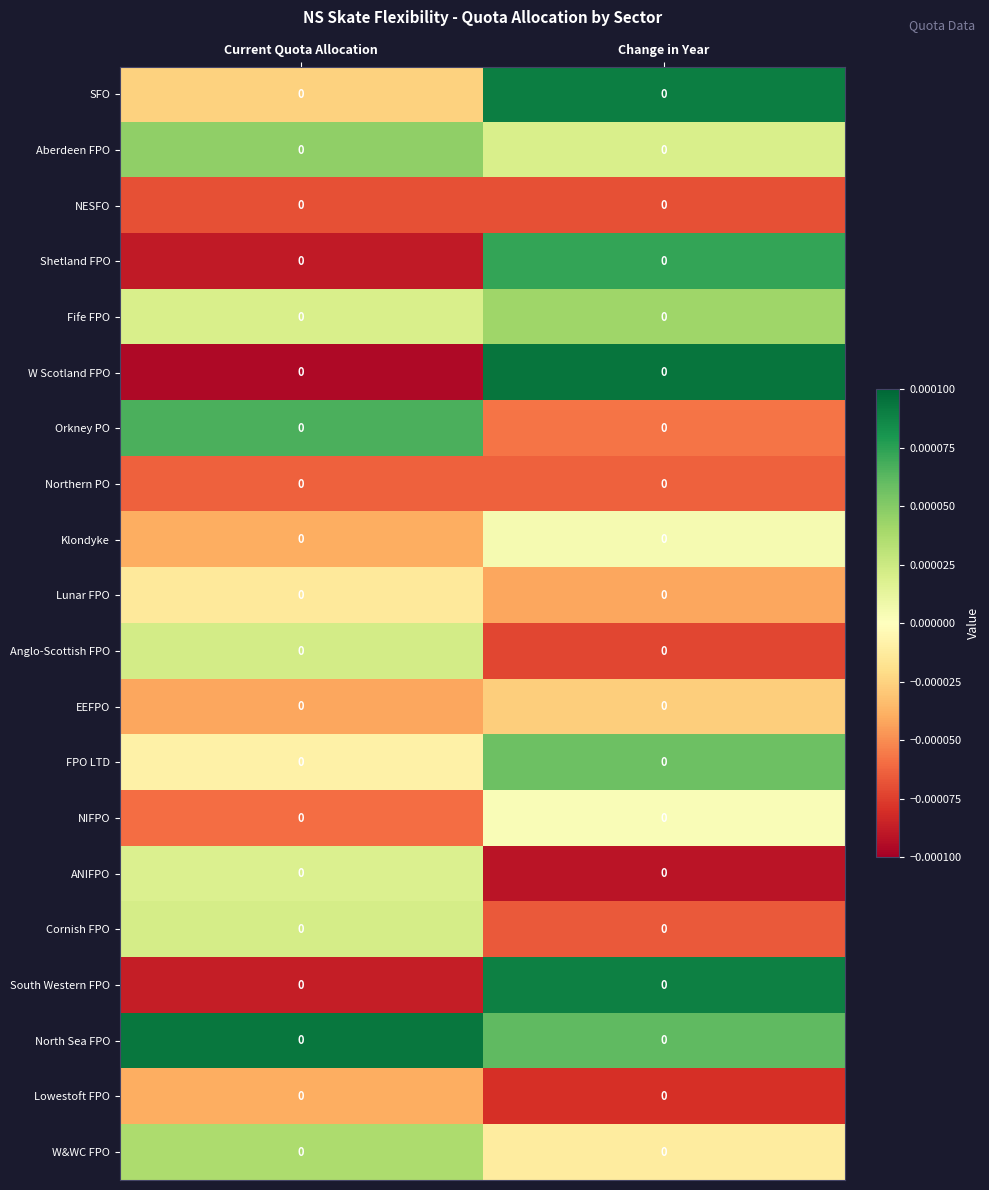

Which series has the largest total across all categories?

North Sea FPO